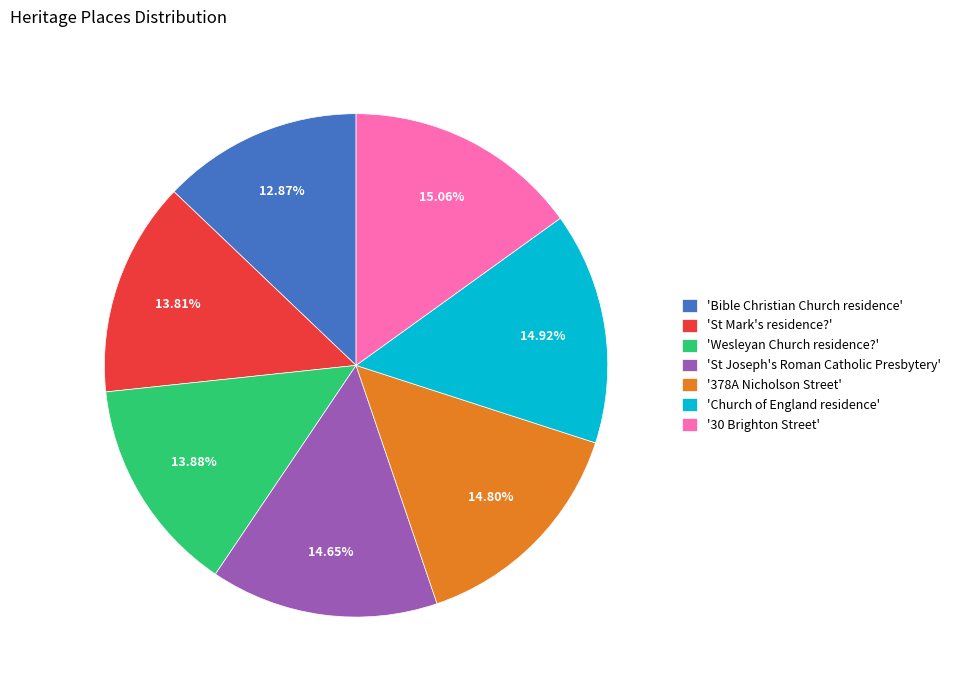

Approximately how many times larger is the value at 'St Mark's residence?' compared to '30 Brighton Street'?

0.9